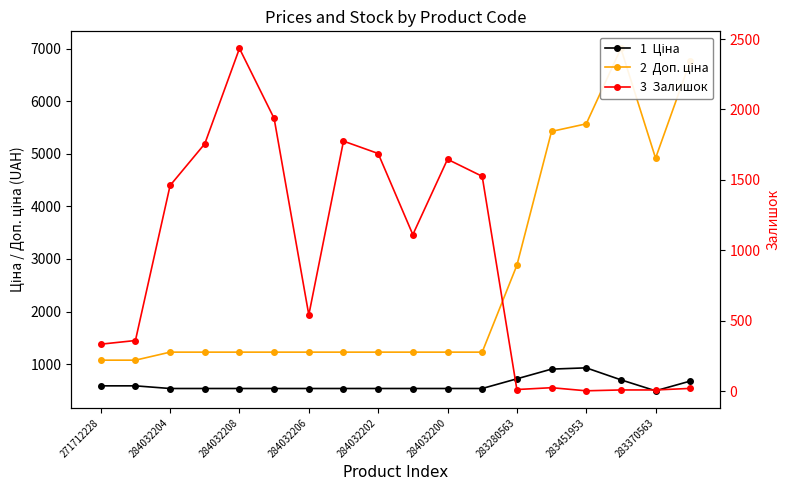

What are all the series names shown in the legend?

Ціна, Доп. ціна, Залишок